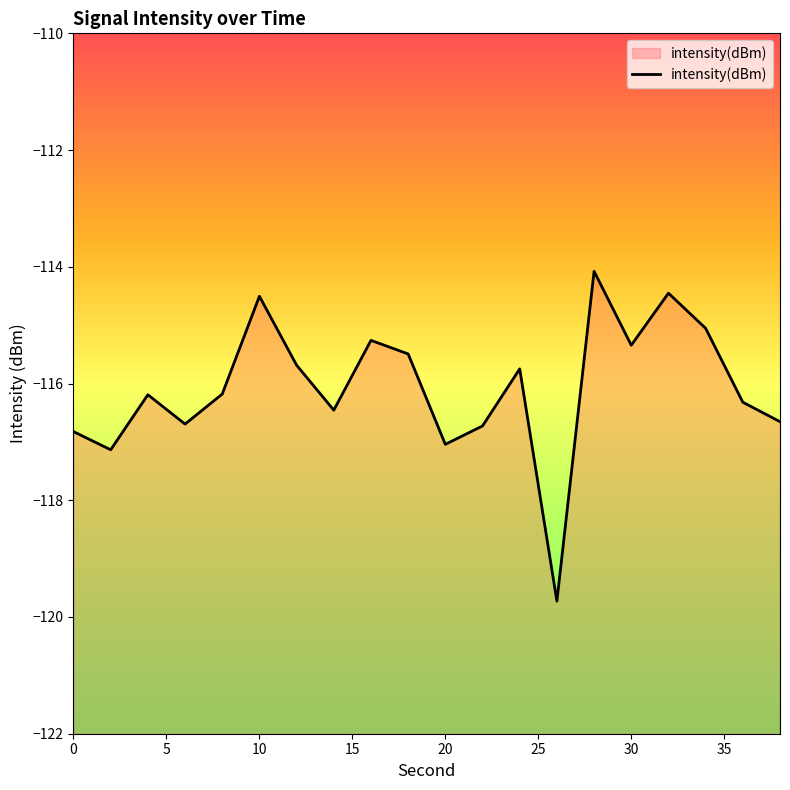

What is the difference between the second highest and minimum values?

5.3